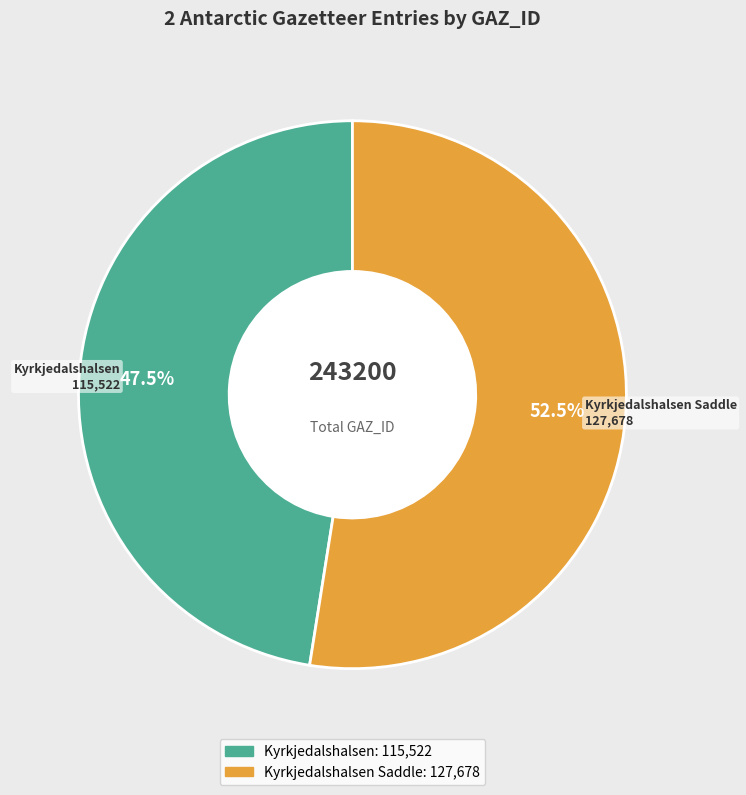

Is there any slice that represents more than half of the pie?

Yes